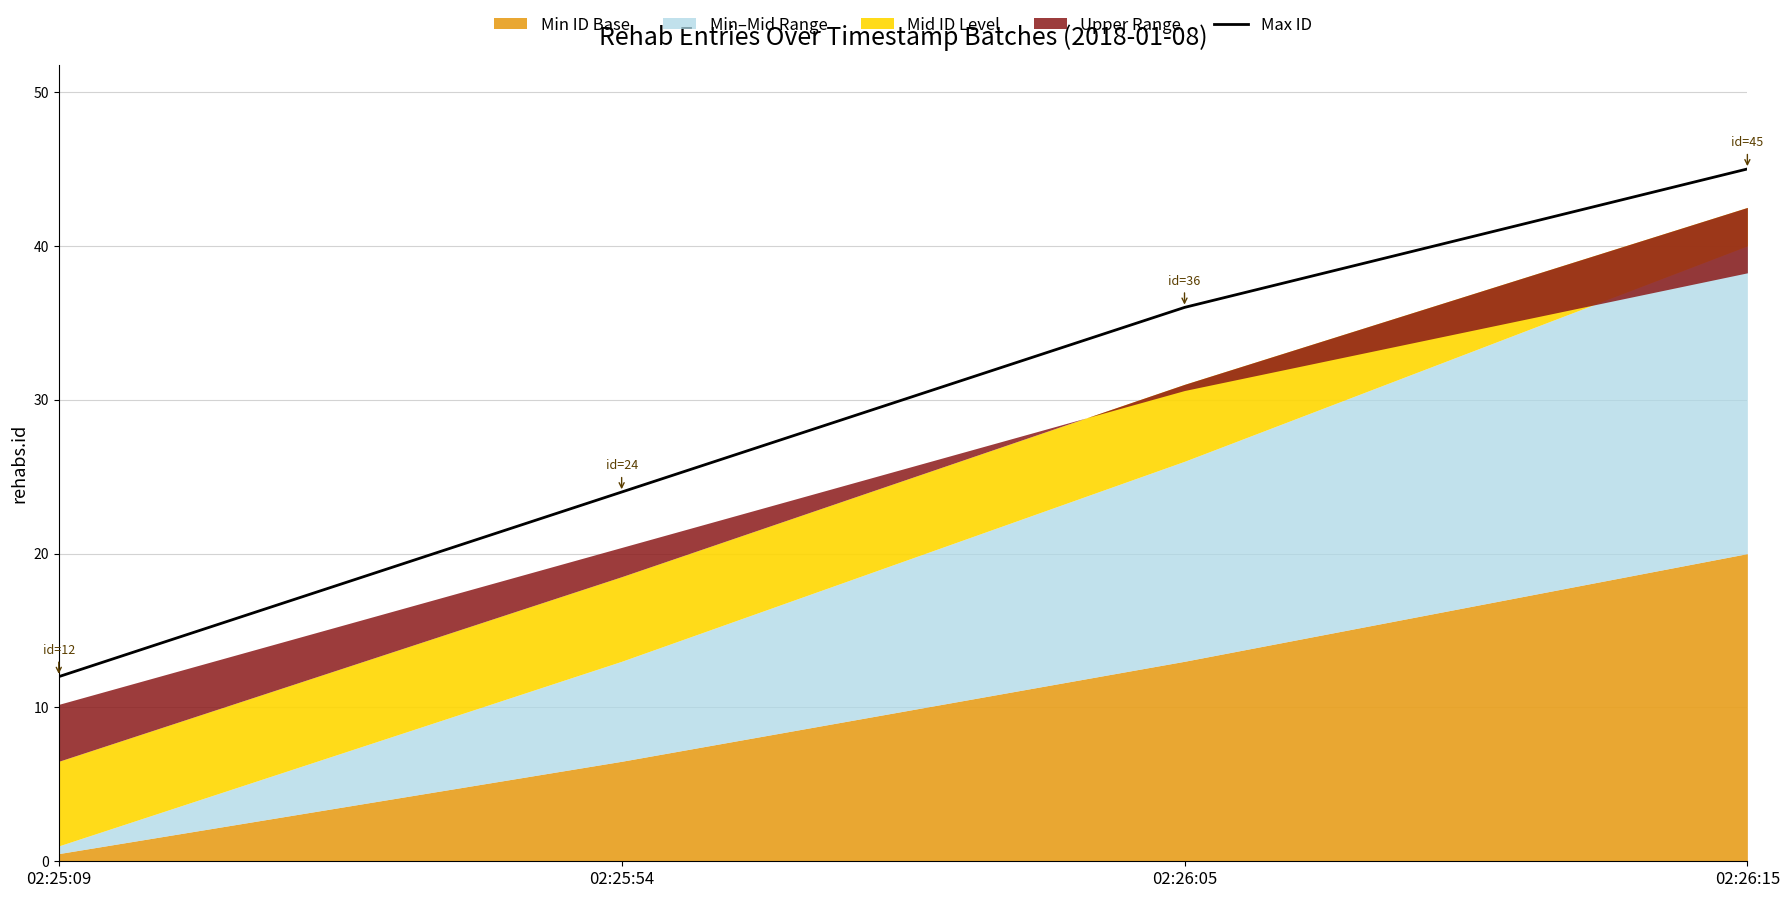

What is the difference between the maximum and minimum values?

33